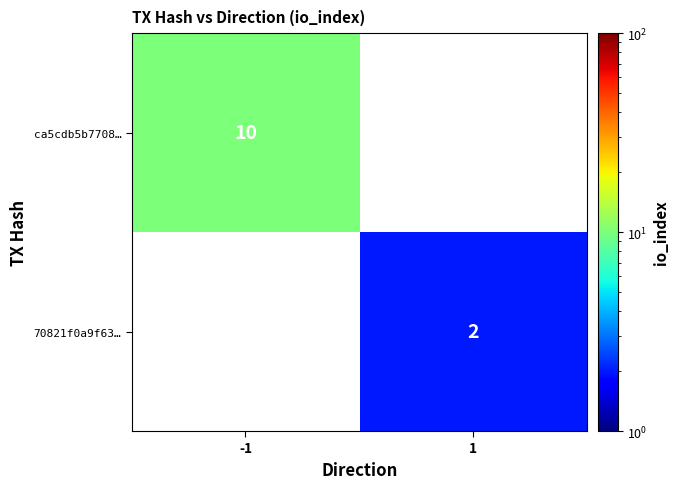

The value of ca5cdb5b7708… at -1 is 10.0. True or false?

True